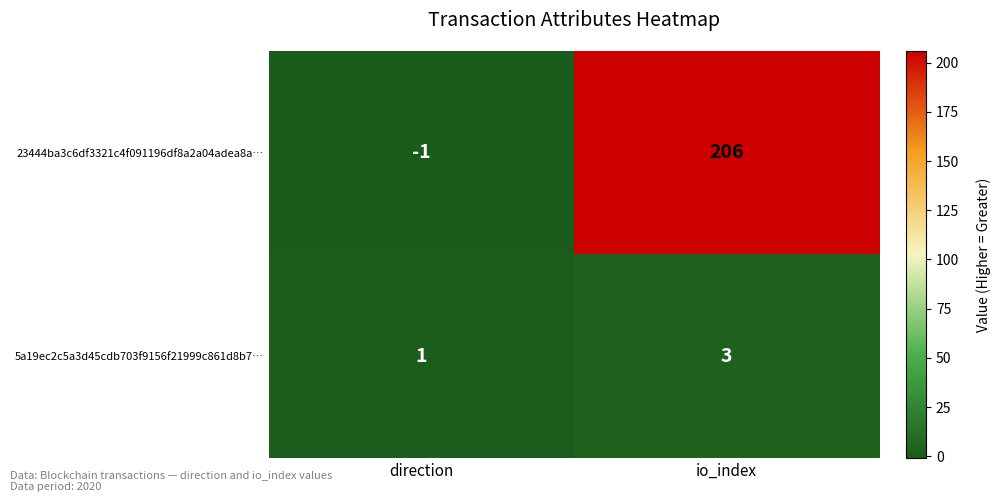

At io_index, list the series in order from largest to smallest.

23444ba3c6df3321c4f091196df8a2a04adea8a…, 5a19ec2c5a3d45cdb703f9156f21999c861d8b7…